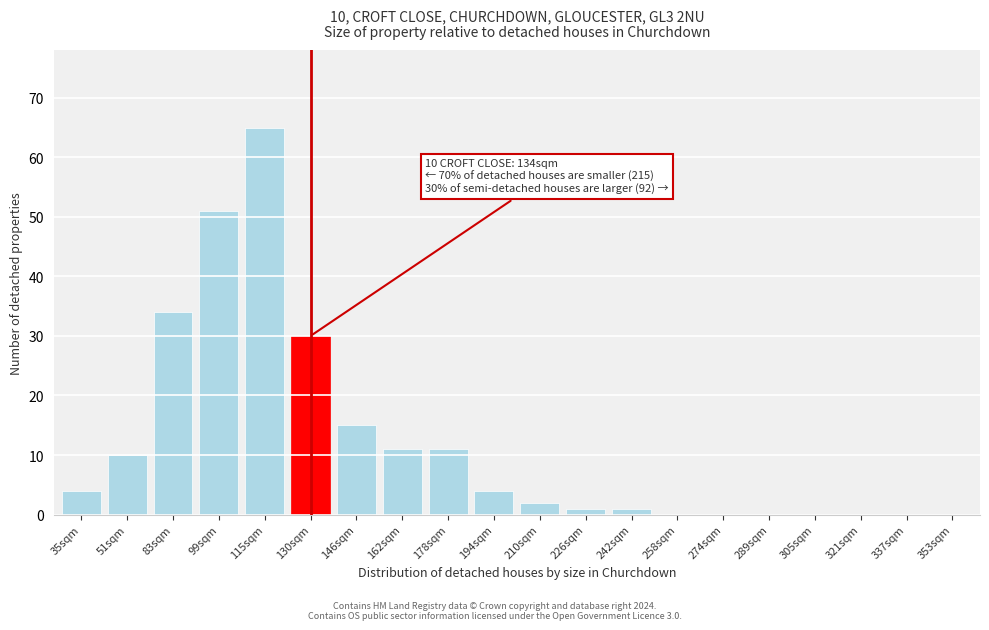

Reading left to right, list all the values displayed in this chart.

35sqm=4	51sqm=10	83sqm=34	99sqm=51	115sqm=65	130sqm=30	146sqm=15	162sqm=11	178sqm=11	194sqm=4	210sqm=2	226sqm=1	242sqm=1	258sqm=0	274sqm=0	289sqm=0	305sqm=0	321sqm=0	337sqm=0	353sqm=0